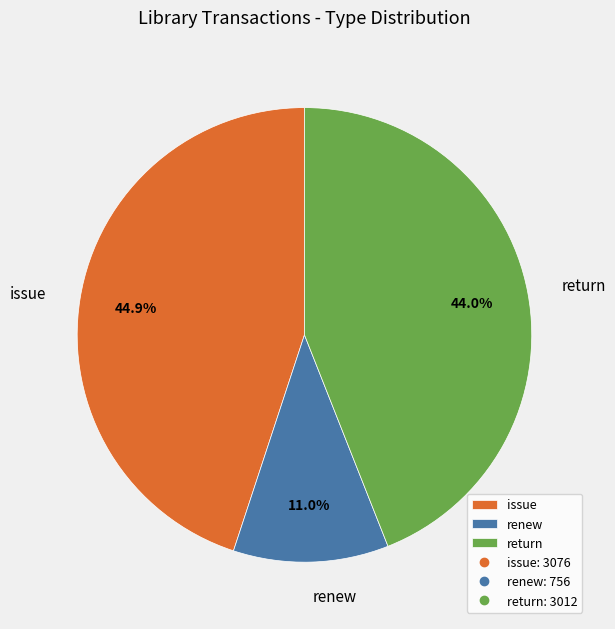

Between issue and return, which is larger?

issue